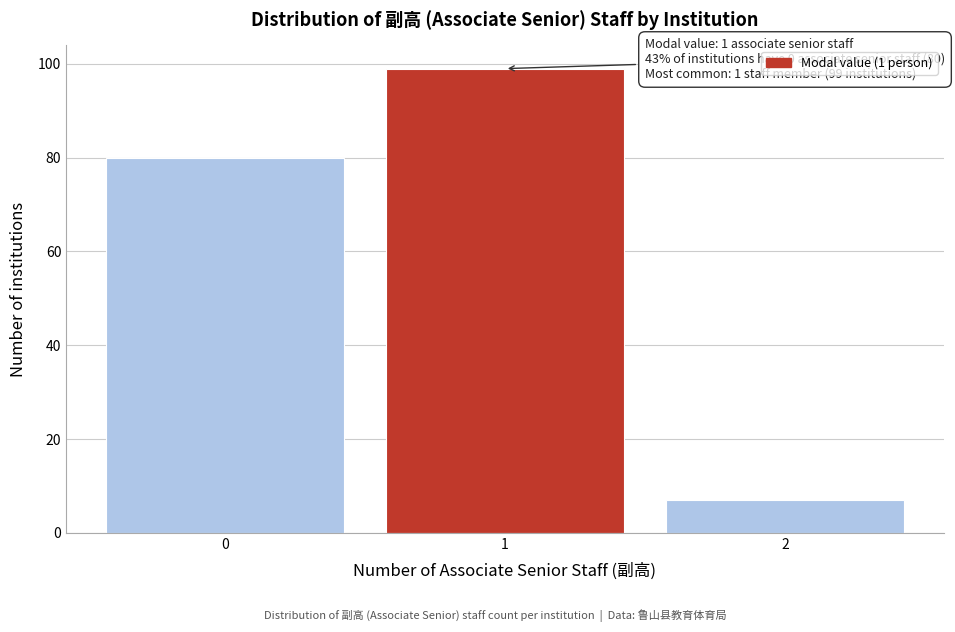

Over which range of the x-axis is the bar tallest?

0.5 to 1.5